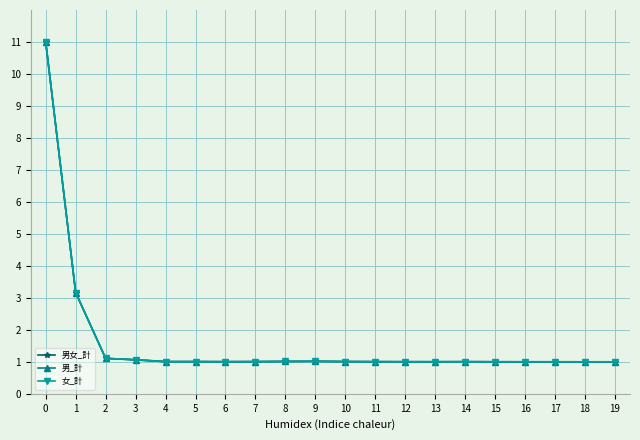

Does the chart display data point markers on the line(s)?

Yes